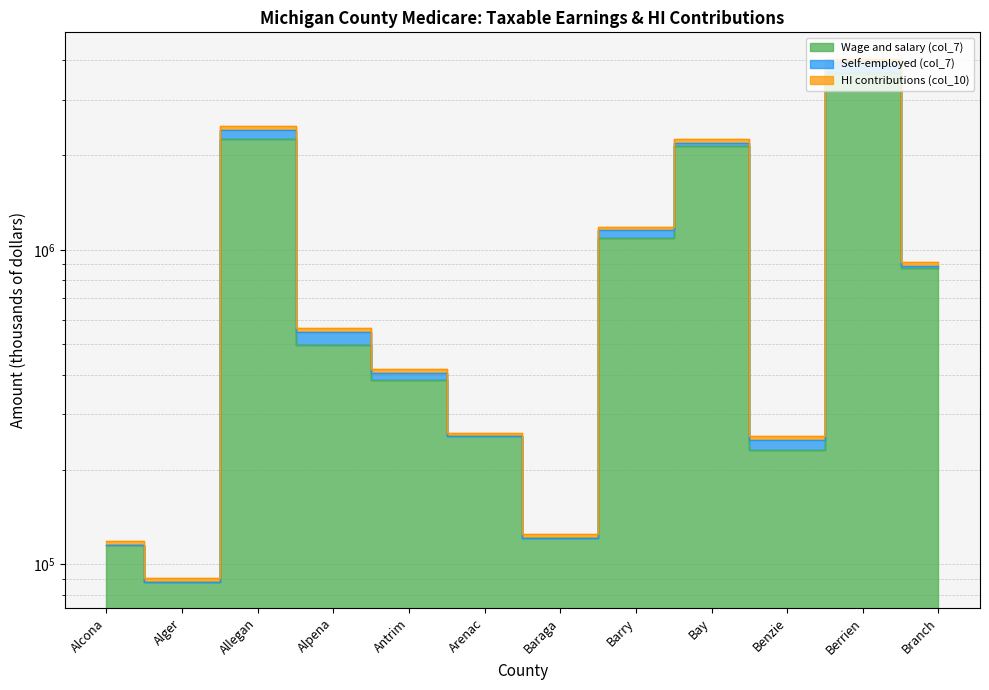

In HI contributions (col_10), how many points are higher than both neighbors (excluding endpoints)?

3